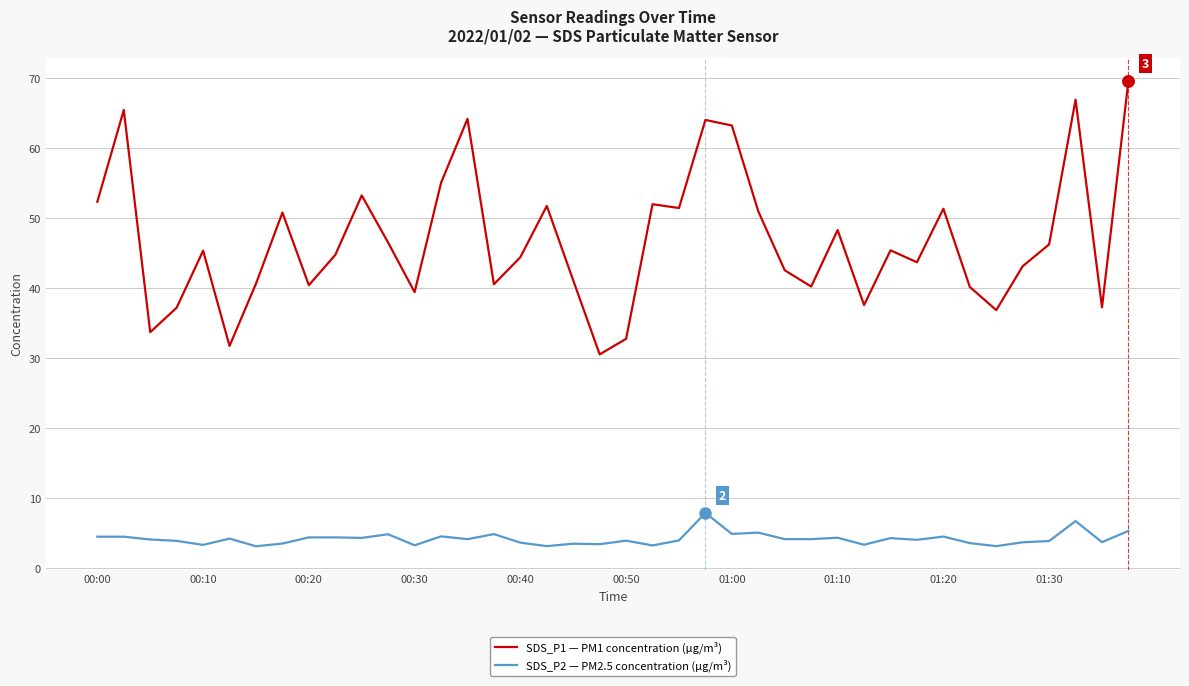

List the series in order of their overall mean, highest first.

SDS_P1 — PM1 concentration (µg/m³), SDS_P2 — PM2.5 concentration (µg/m³)